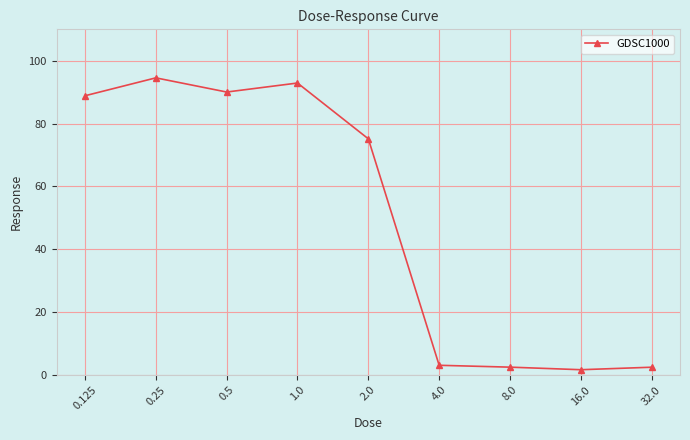

Reading left to right, transcribe all the data shown in this chart.

88.9	94.6	90.1	92.9	75.2	3.1	2.5	1.7	2.5